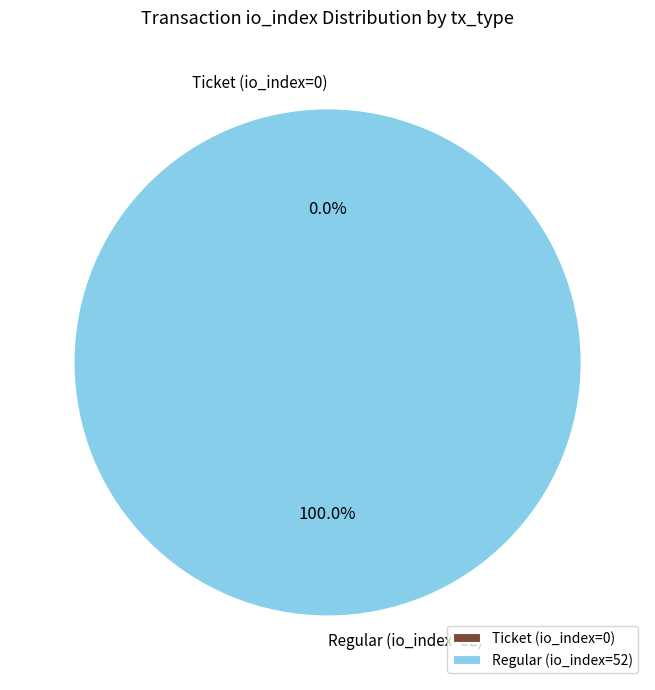

What is the smallest slice in the pie chart?

Ticket (io_index=0)